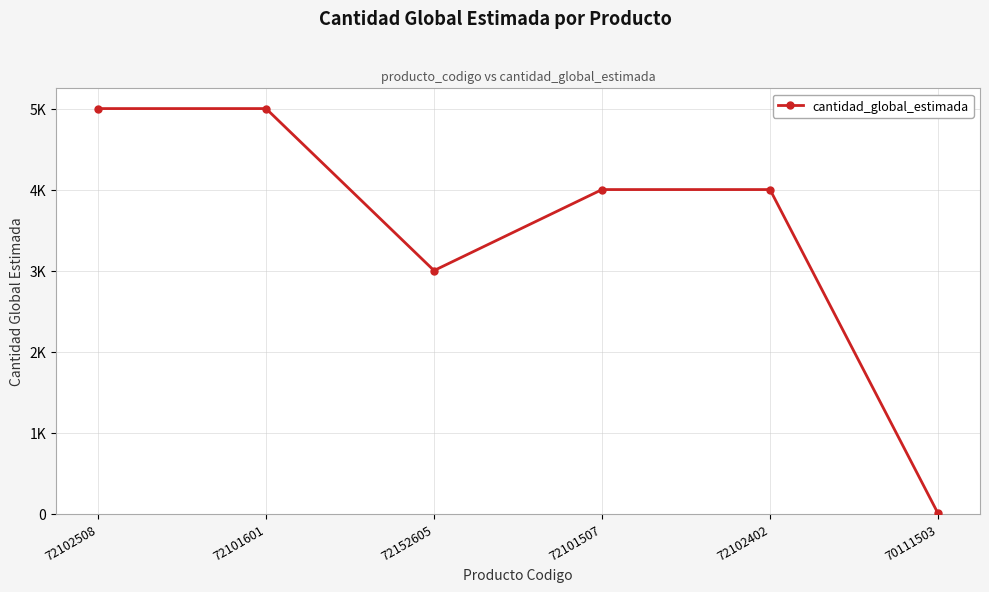

Does the chart have visible grid lines?

Yes